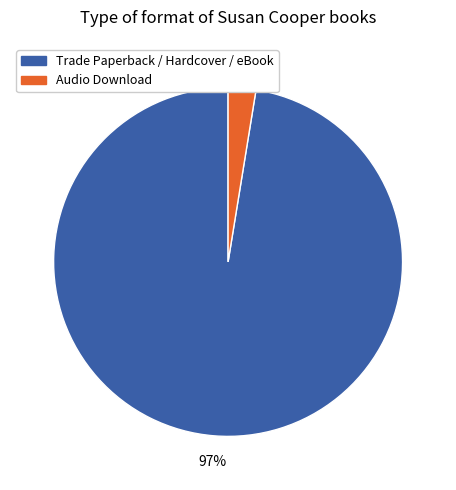

To the nearest percent, what is the average slice percentage?

50%